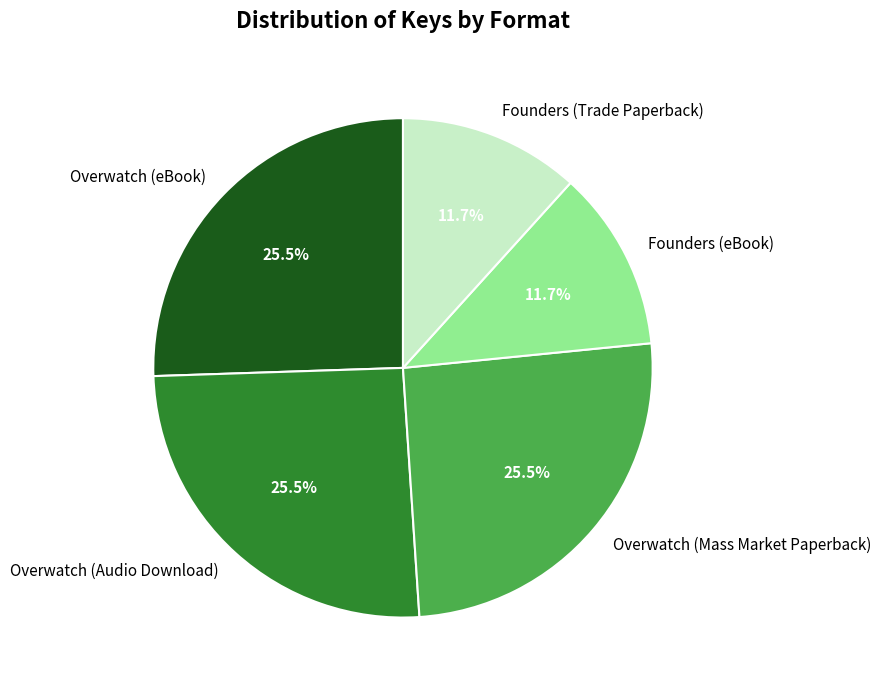

Is the sum of Overwatch (eBook) and Overwatch (Audio Download) greater than half?

Yes